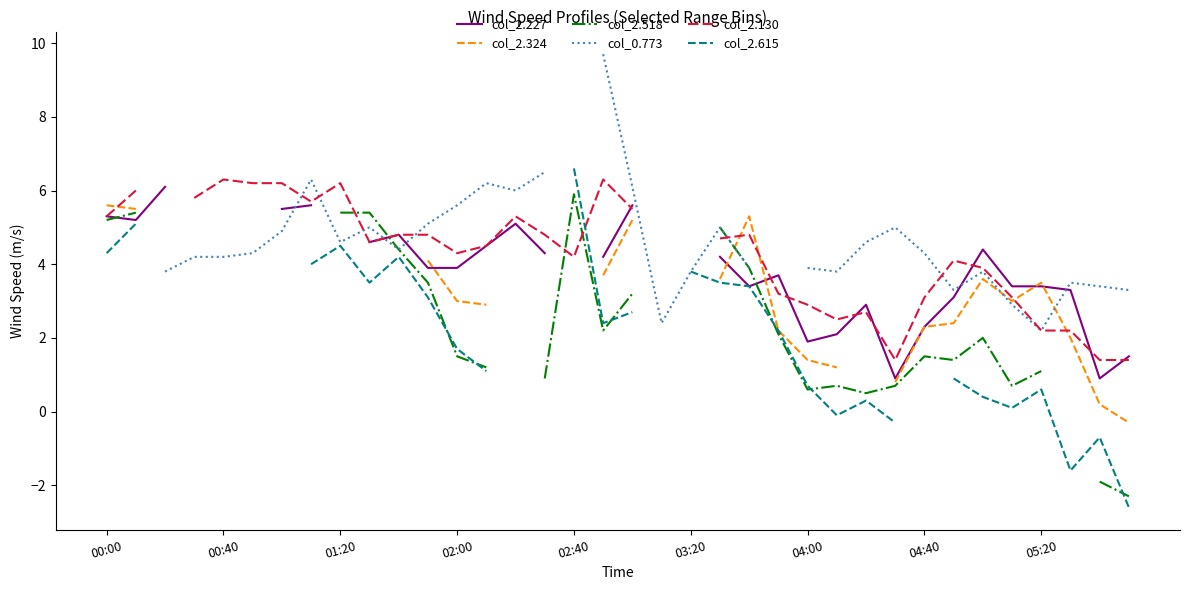

Is the value of col_2.518 at 03:20 greater than the value of col_2.615 at 01:20?

No